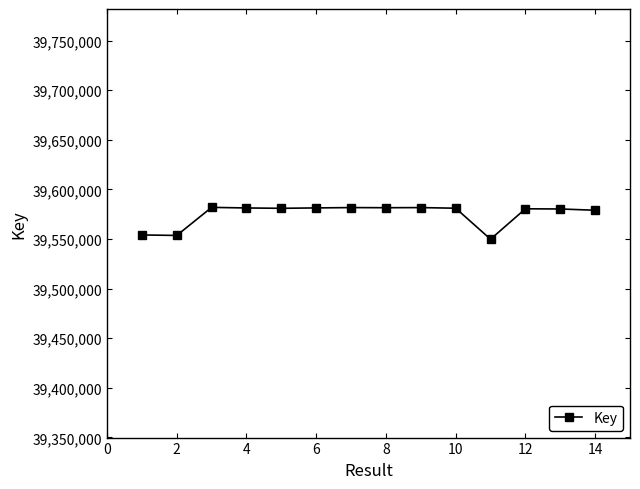

What is the smallest value displayed?

39549724